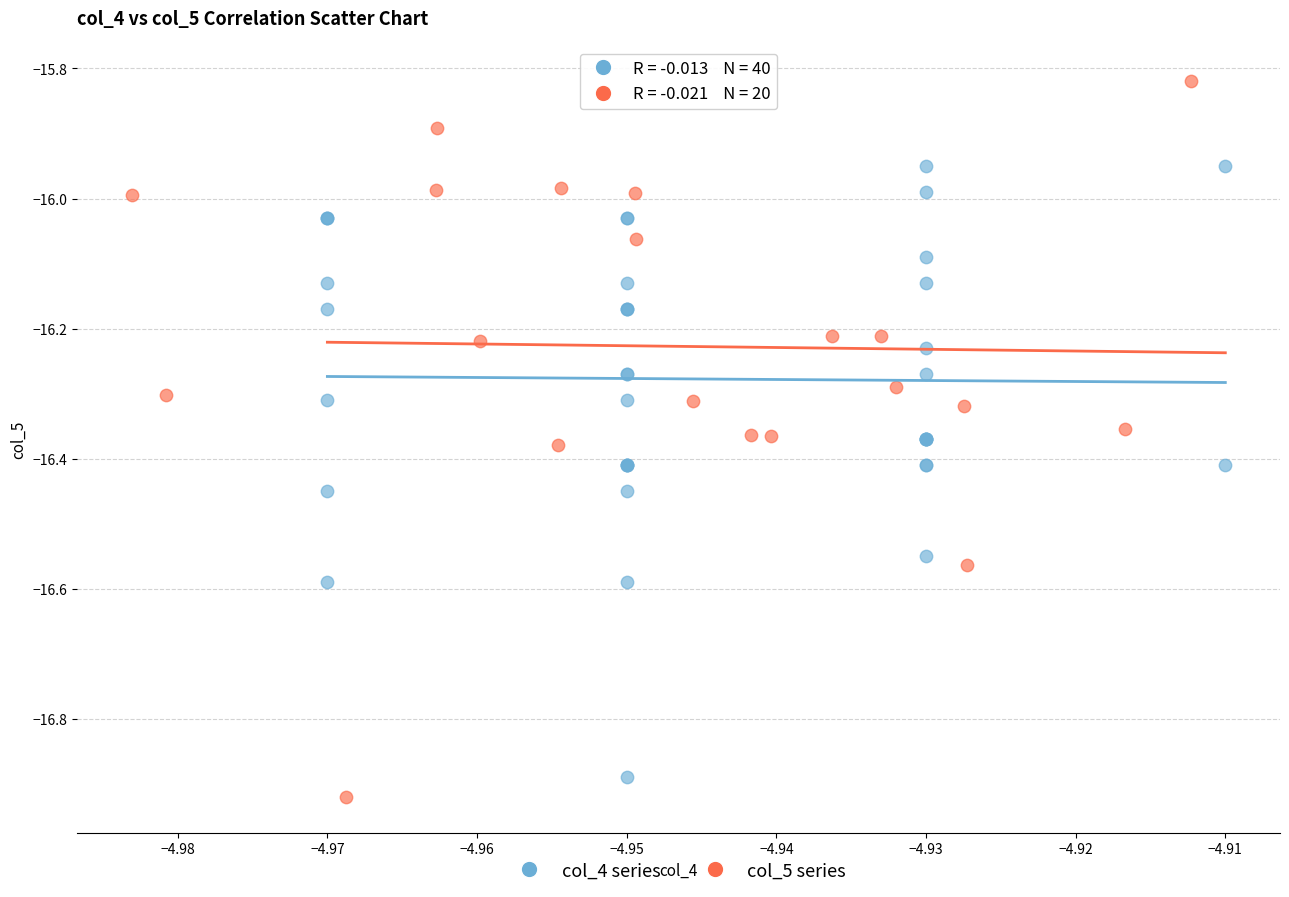

Which series reaches the maximum Y coordinate?

col_5 series